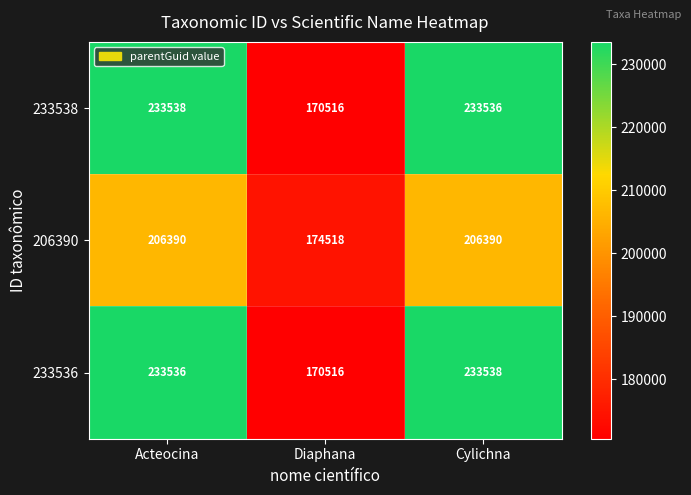

Which category has the highest value in the 233536 series?

Cylichna